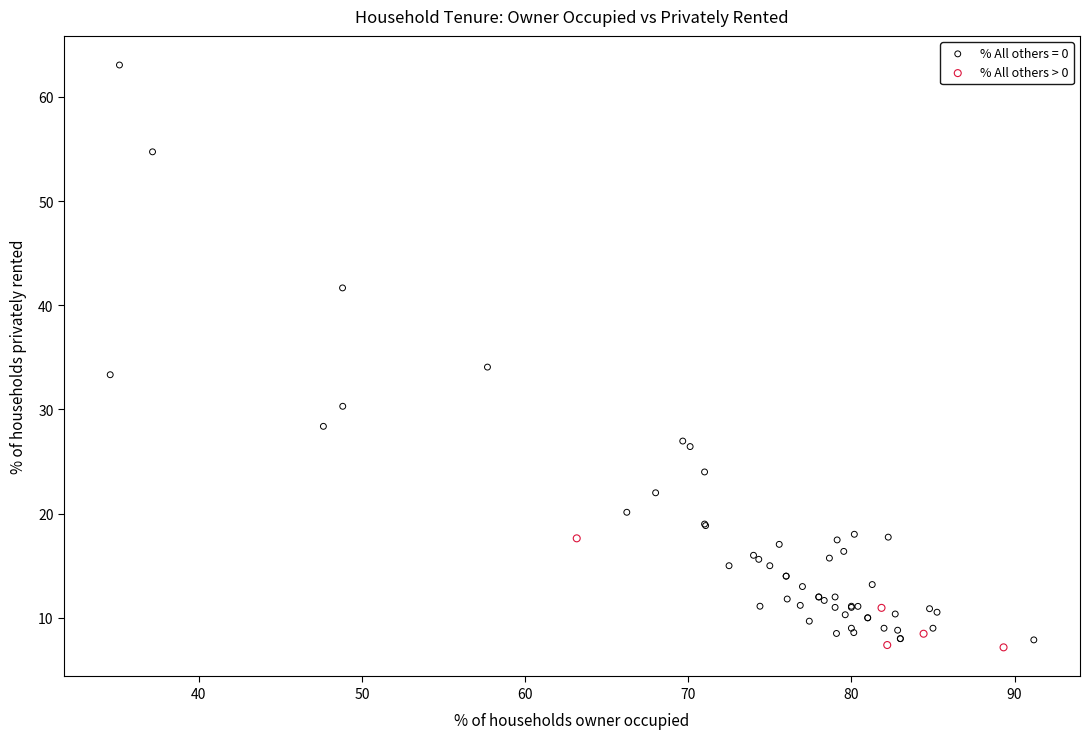

Which series reaches the maximum Y coordinate?

% All others = 0